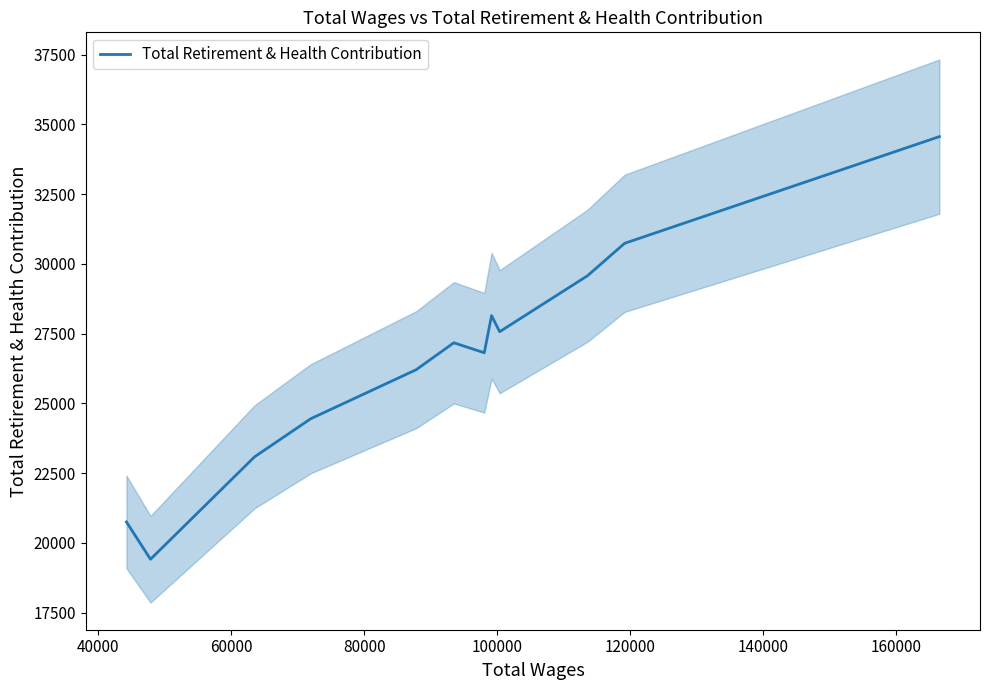

Does the chart display data point markers on the line(s)?

No